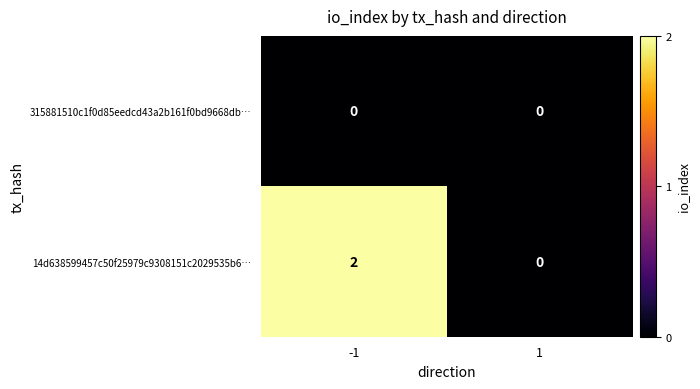

Which series has the largest total across all categories?

14d638599457c50f25979c9308151c2029535b6…